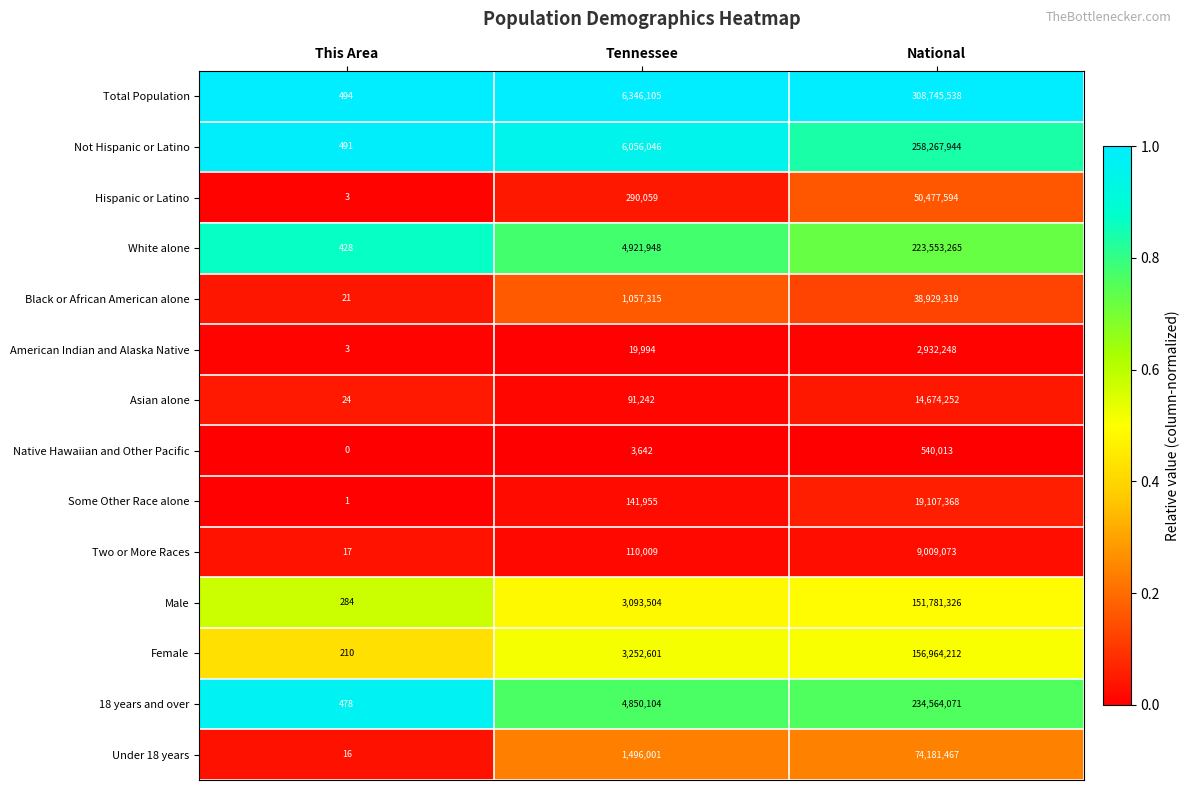

Which category has the highest value across all series?

National